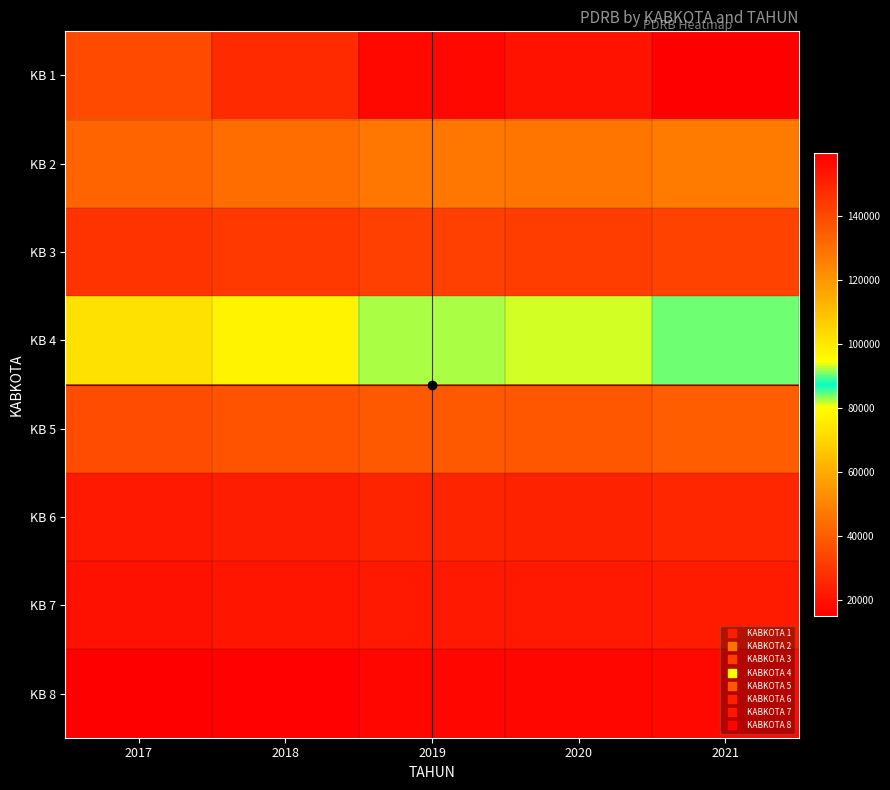

Which category has the lowest value across all series?

2017